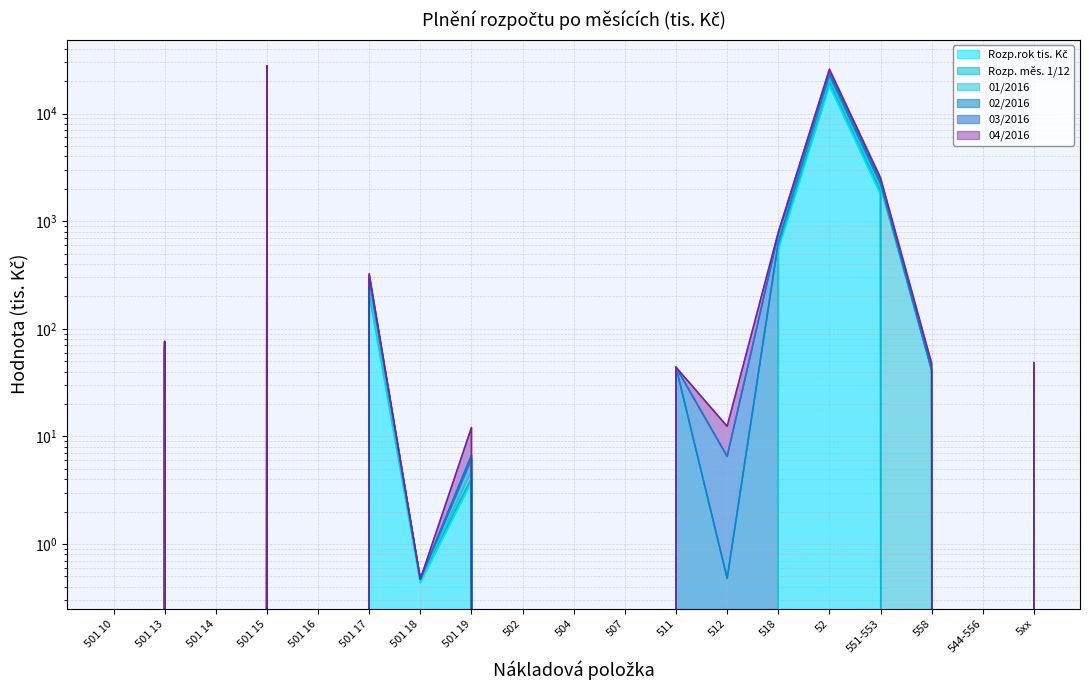

Is the value of 04/2016 at 501 13 greater than the value of 02/2016 at 551-553?

No